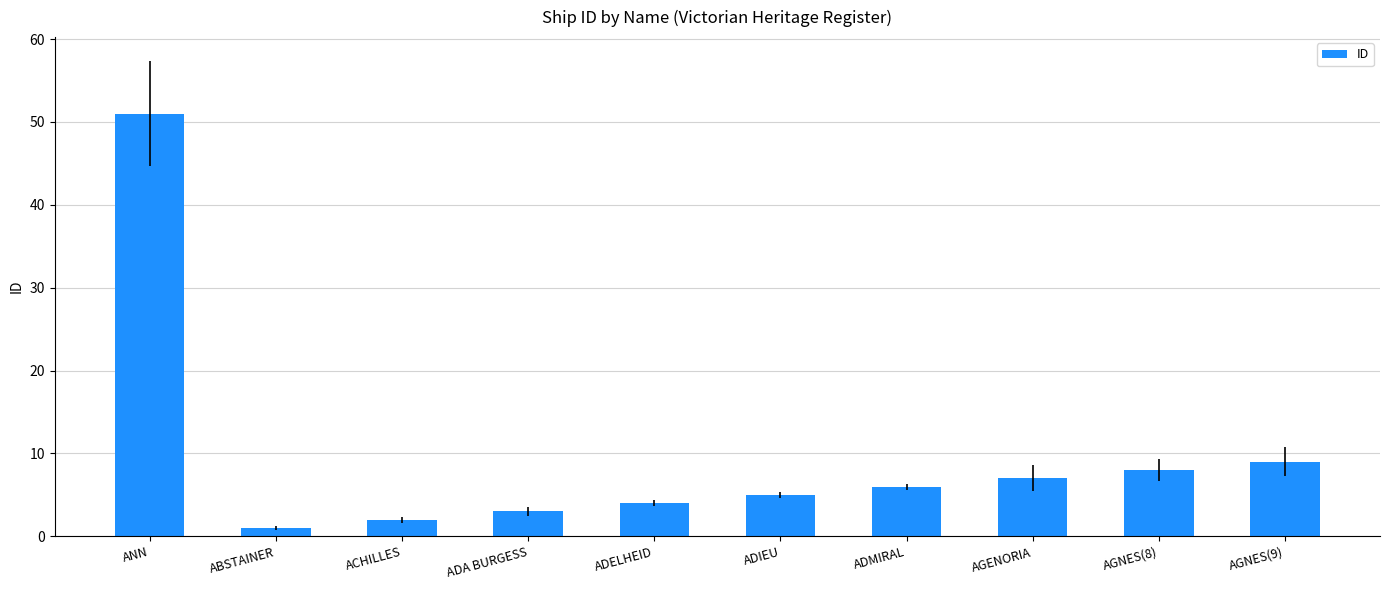

What is the label of the 4th bar from the right?

ADMIRAL